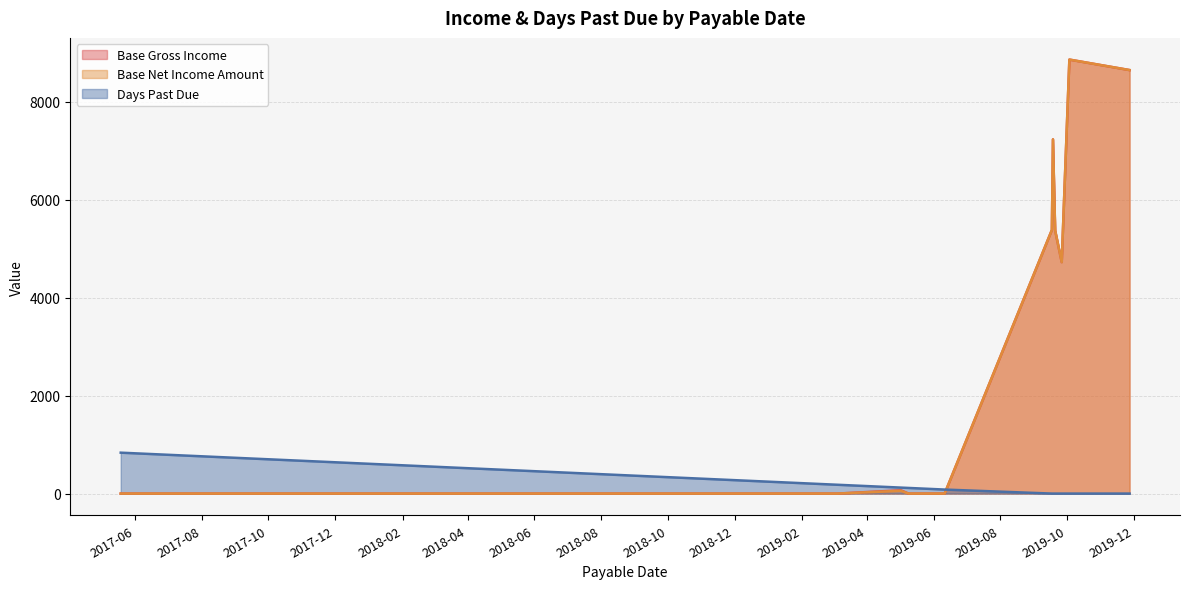

What is the greatest value displayed?

8858.2